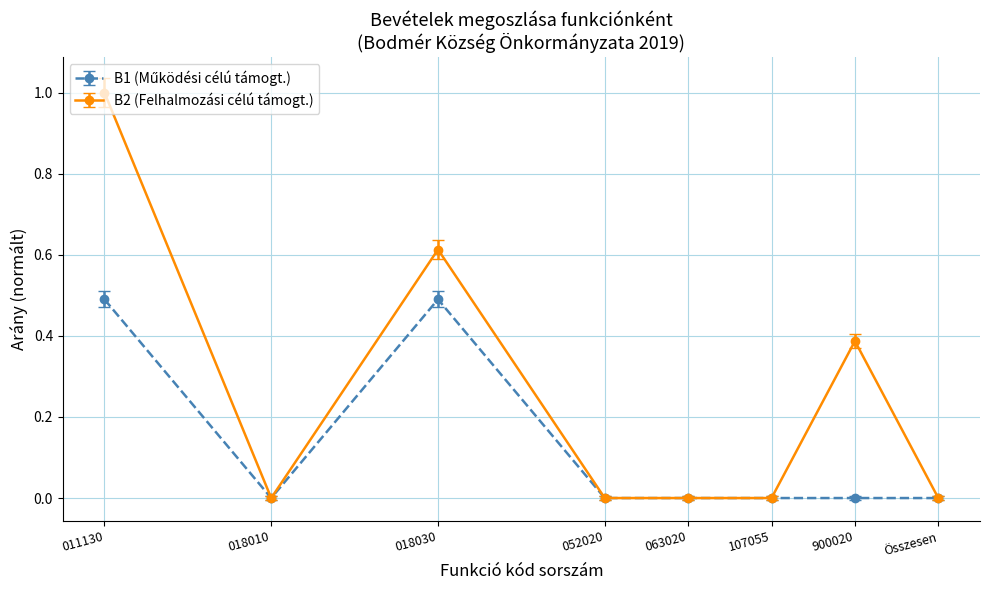

The B2 (Felhalmozási célú támogt.) series shows -0.7 at 107055. True or false?

False